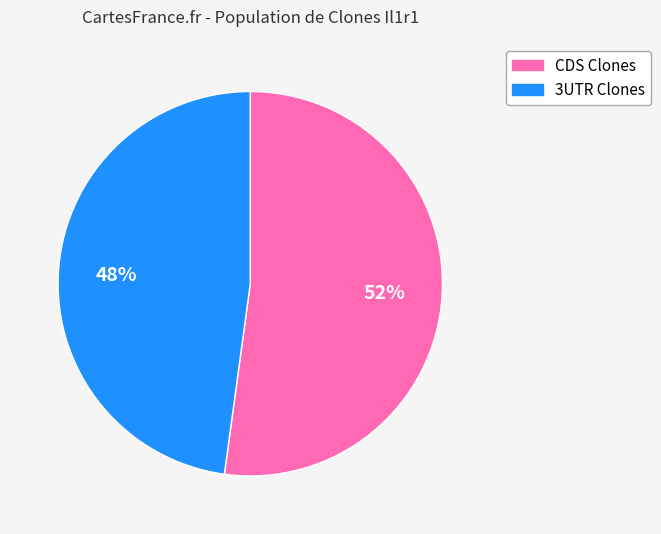

To the nearest percent, what is the average slice percentage?

50%